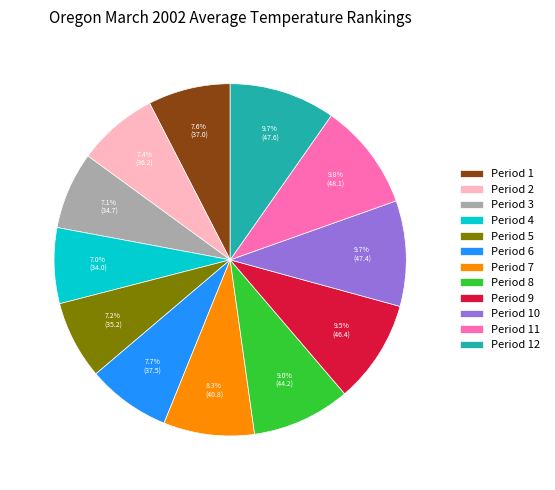

Which has a higher value, Period 5 or Period 9?

Period 9